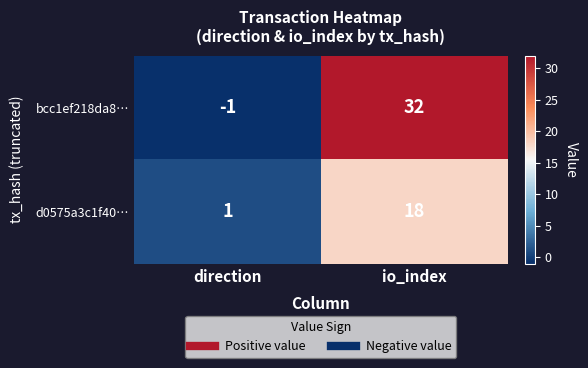

What is the average value of the bcc1ef218da8… series?

16